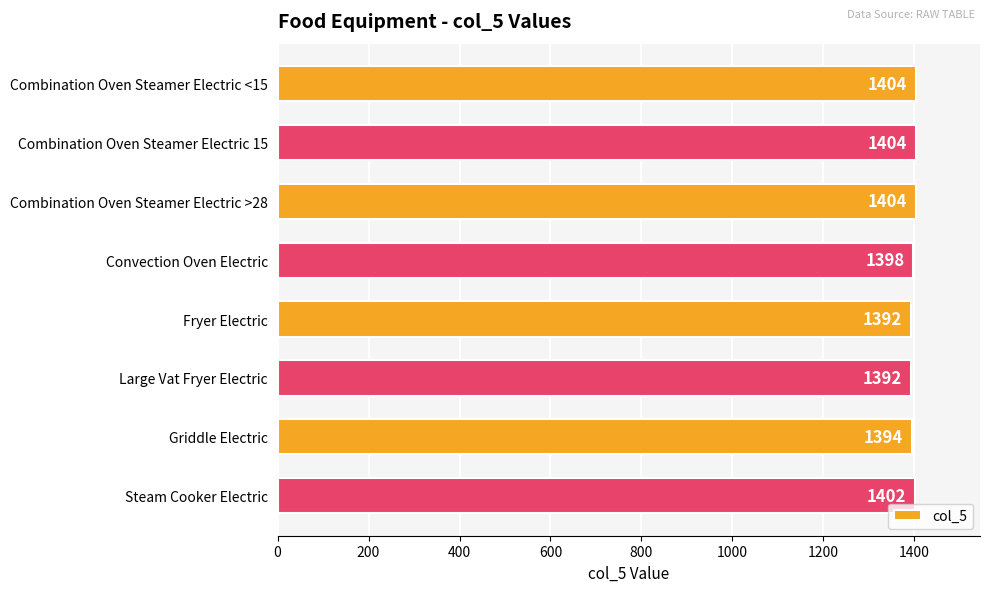

The chart shows a value of 896 at Combination Oven Steamer Electric >28. True or false?

False